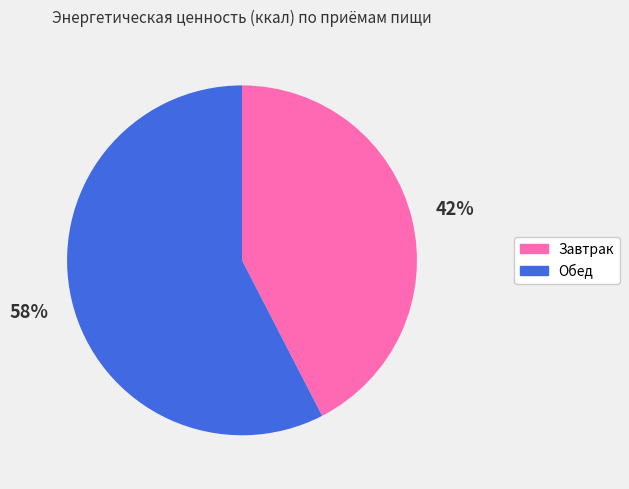

Between Завтрак and Обед, which is larger?

Обед